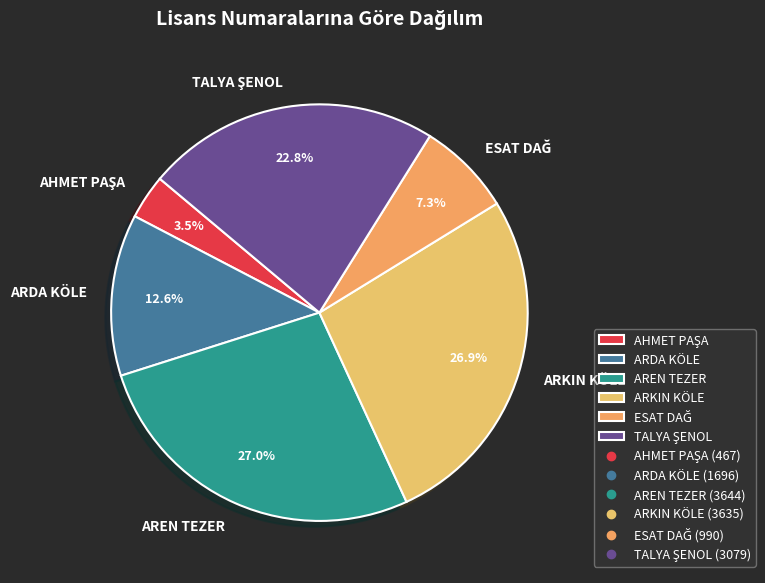

What is the ratio of the value at AREN TEZER to the value at ARDA KÖLE?

2.1